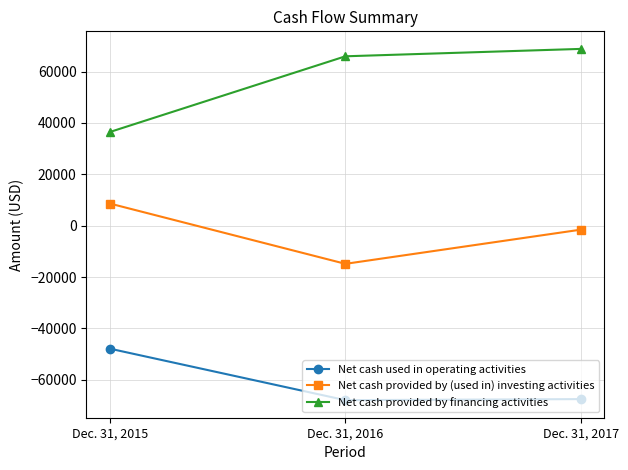

What is the maximum value shown in the chart?

68809